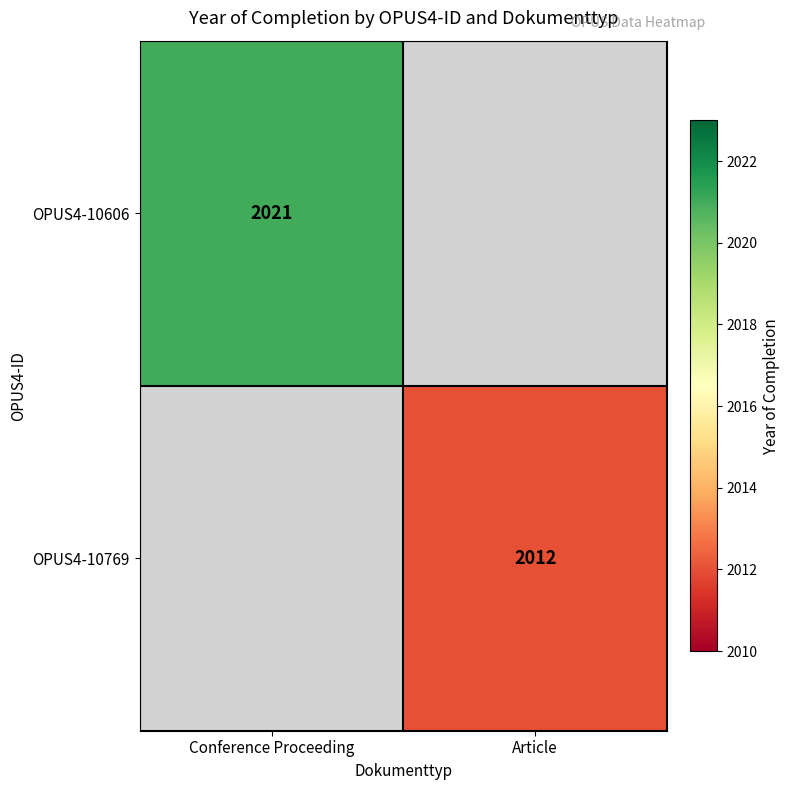

The OPUS4-10769 series shows 2012 at Article. True or false?

True